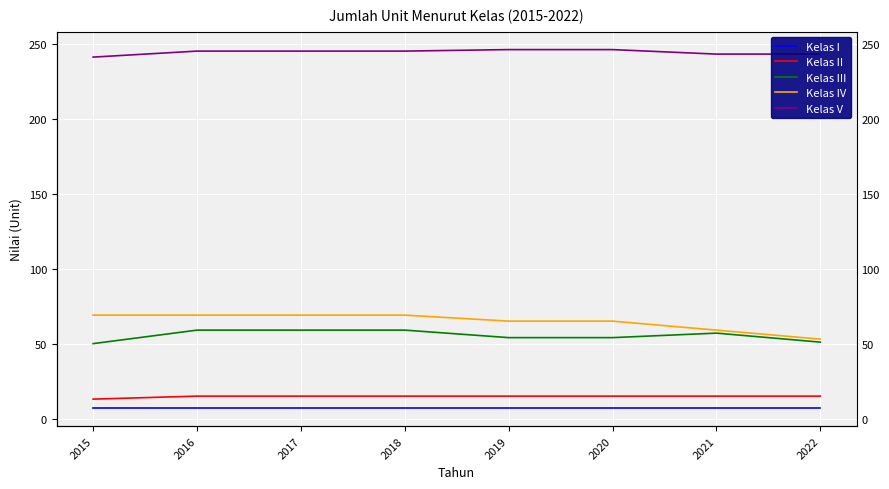

True or false: Kelas V has a value of 152 at 2021.

False